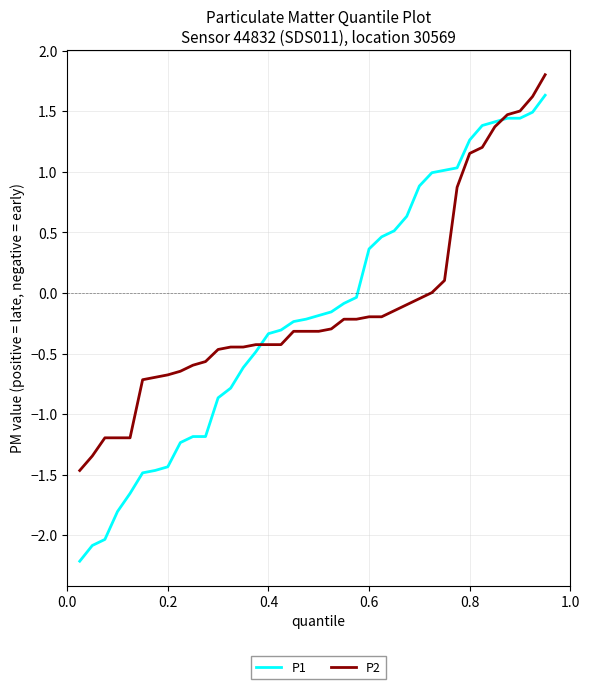

Which series has the widest spread of values?

P1